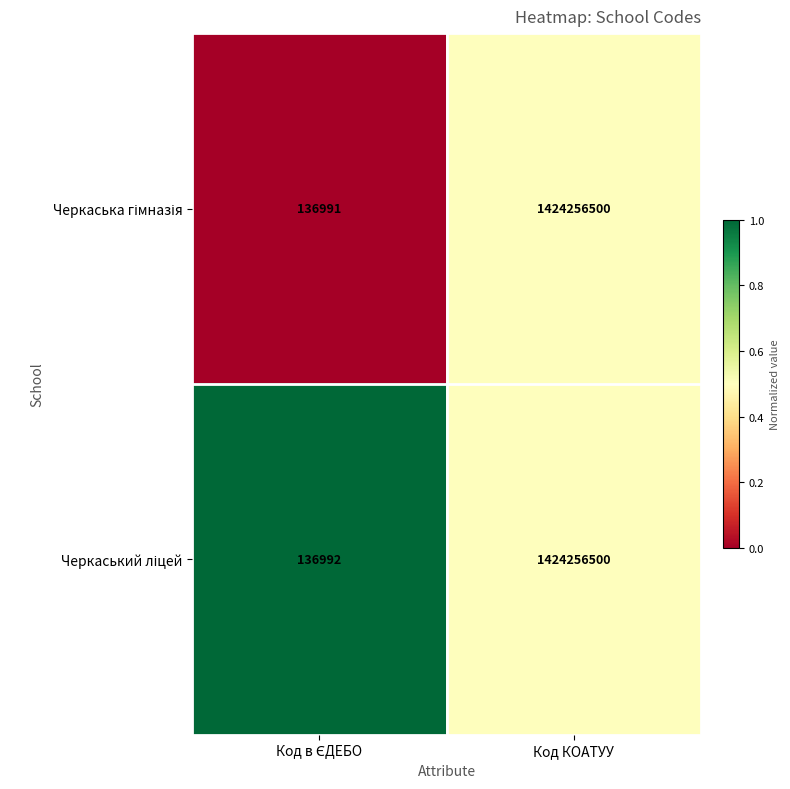

What is the minimum value shown in the chart?

136991